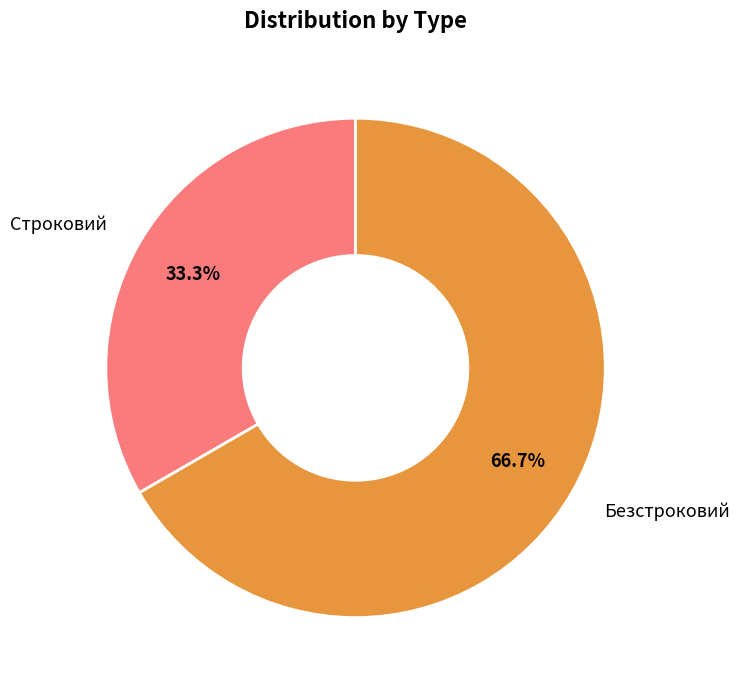

To the nearest percent, what is the difference between the largest and smallest slice percentages?

33%